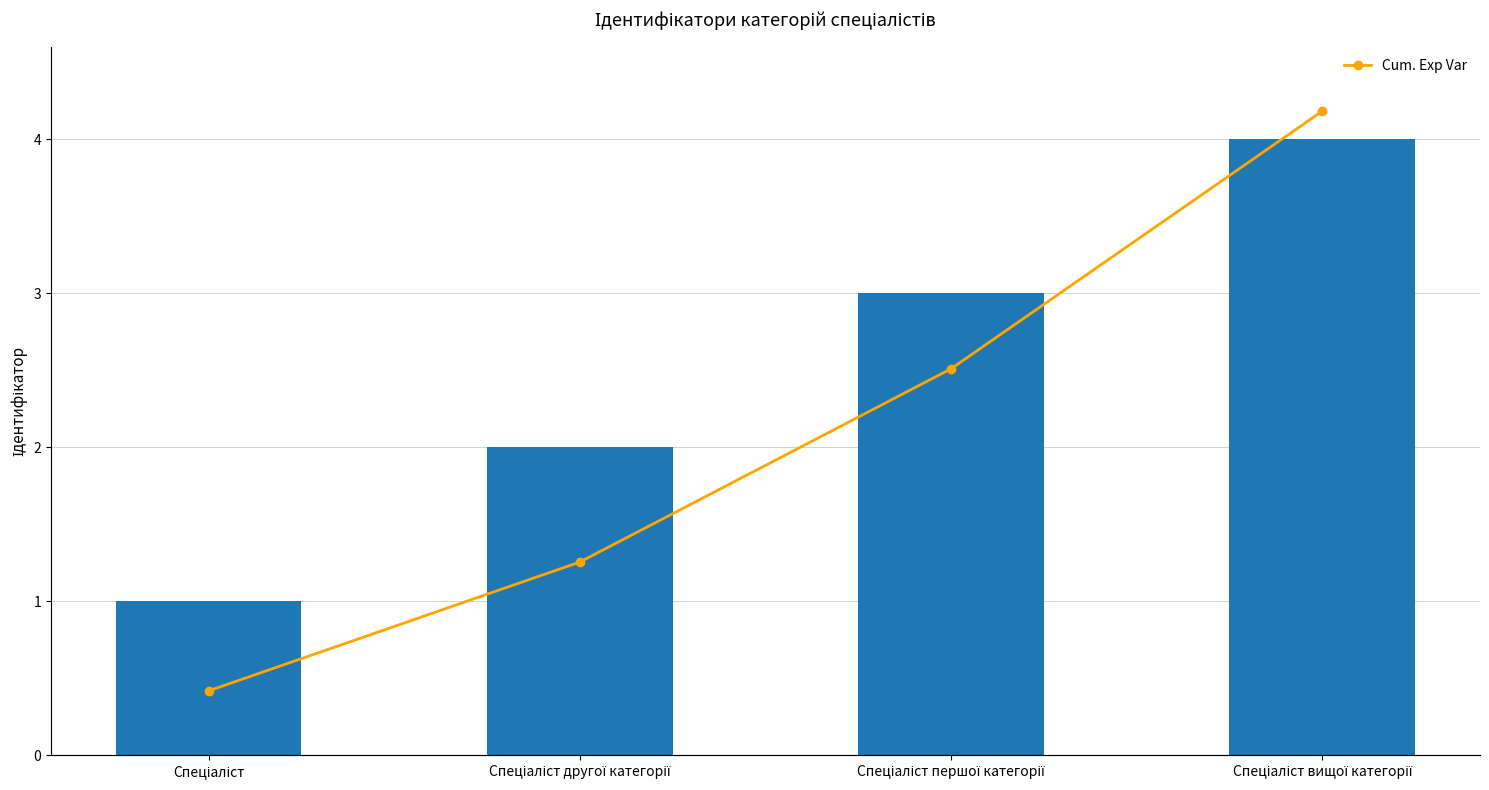

What is the difference between the maximum and minimum values in the Ідентифікатор series?

3.0